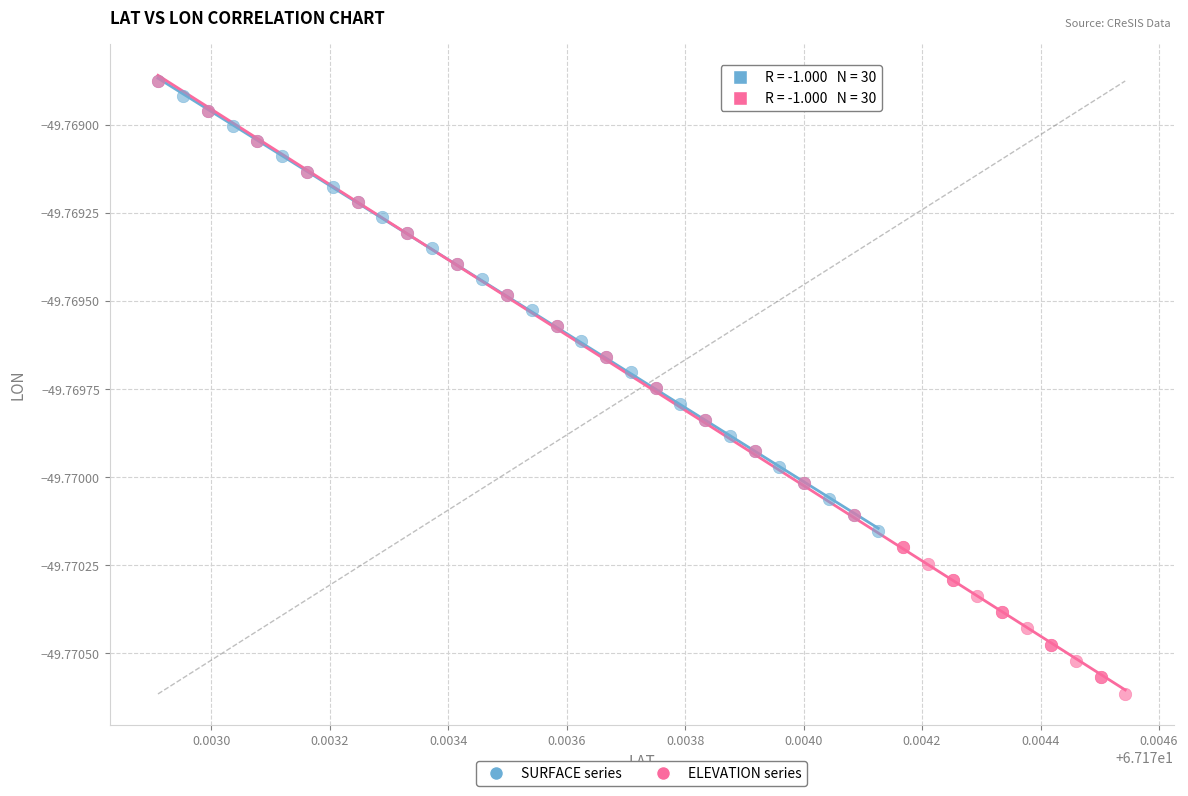

Which series reaches the minimum Y coordinate?

ELEVATION series